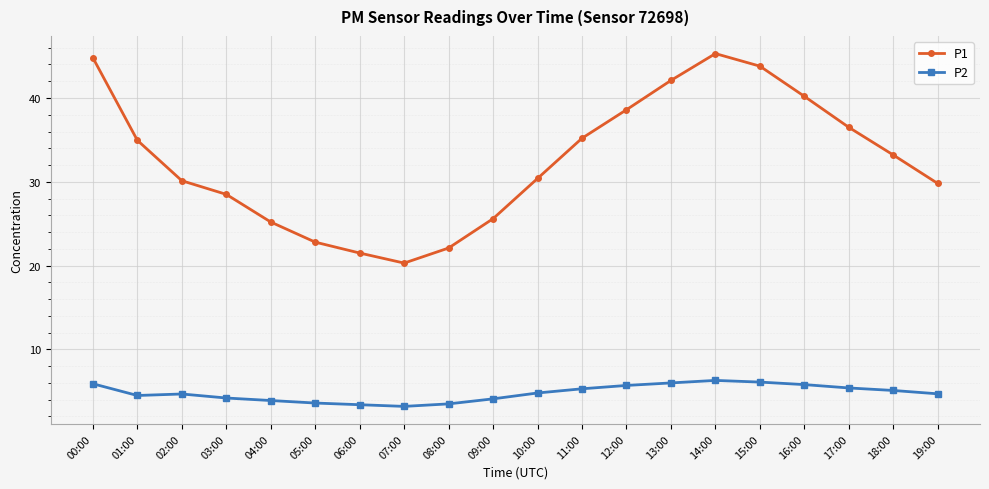

True or false: P1 and P2 cross at least once.

False